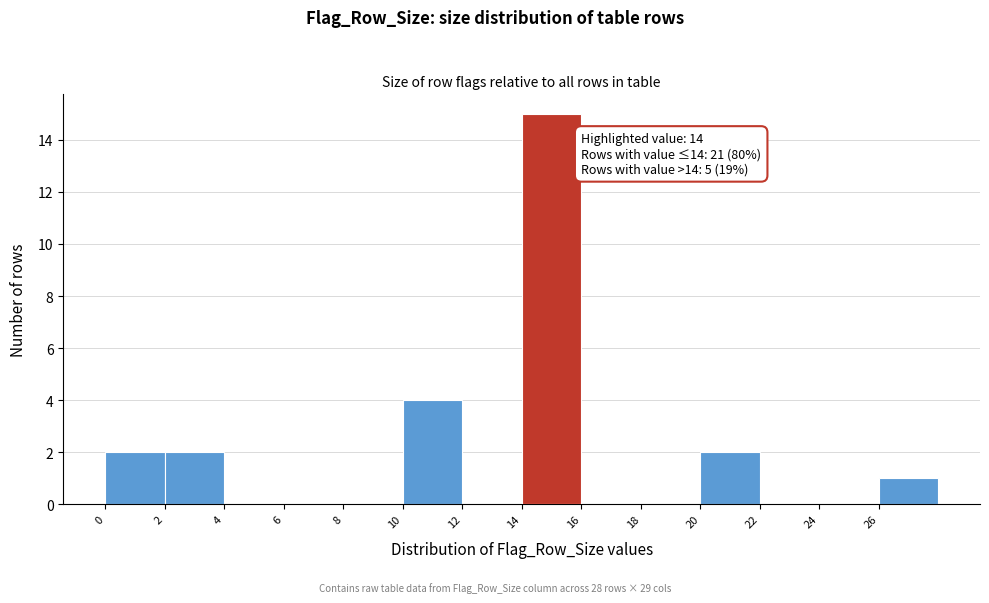

Over which range of the x-axis is the bar tallest?

14 to 16